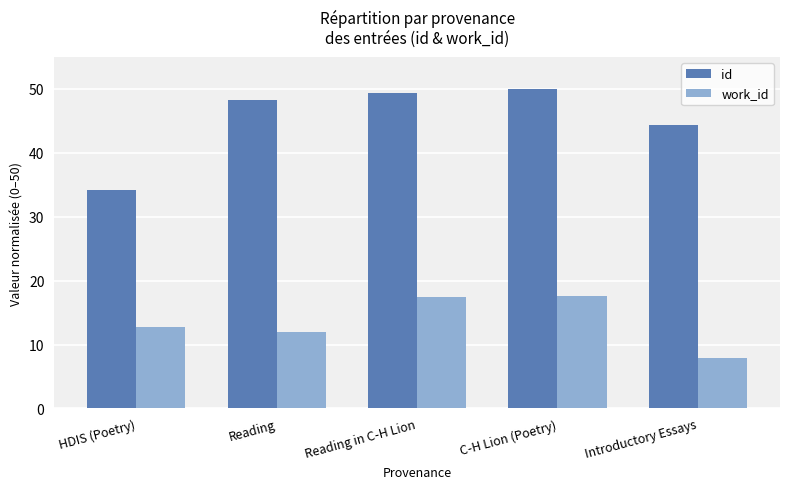

At which label is work_id closest to 12?

Reading